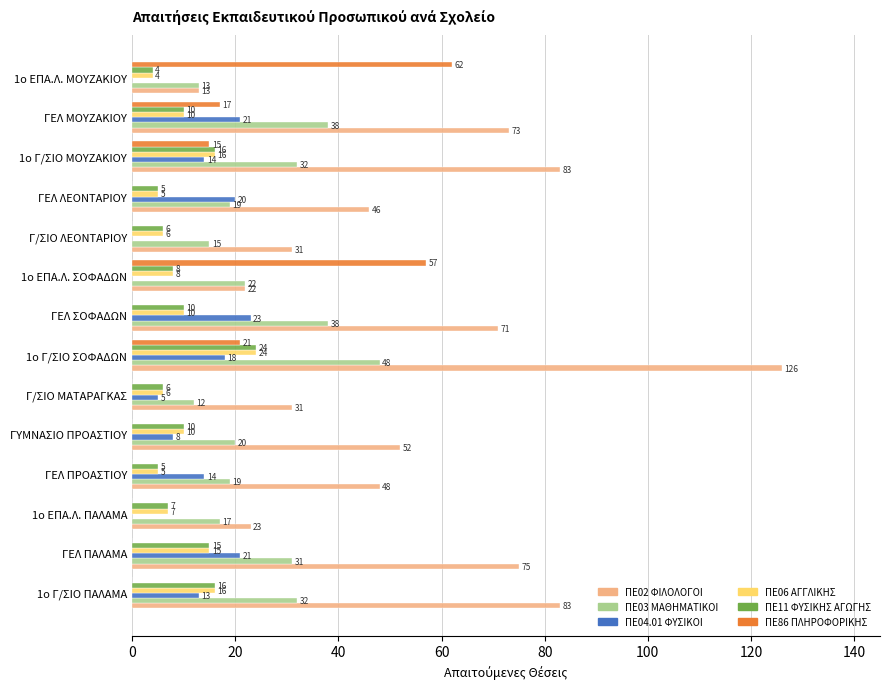

What is the maximum value shown in the chart?

126